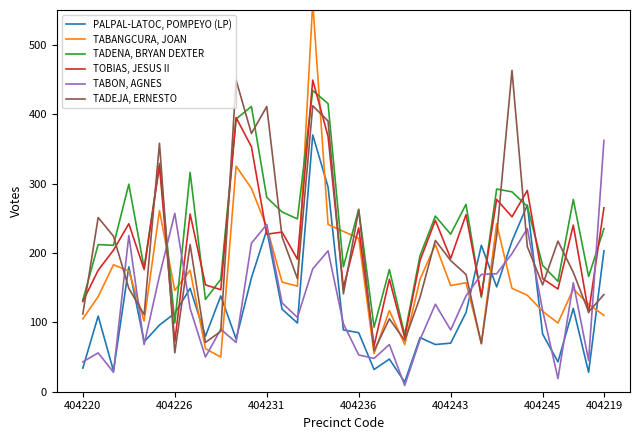

What is the approximate value of TOBIAS, JESUS II at 8, to the nearest 5?

155